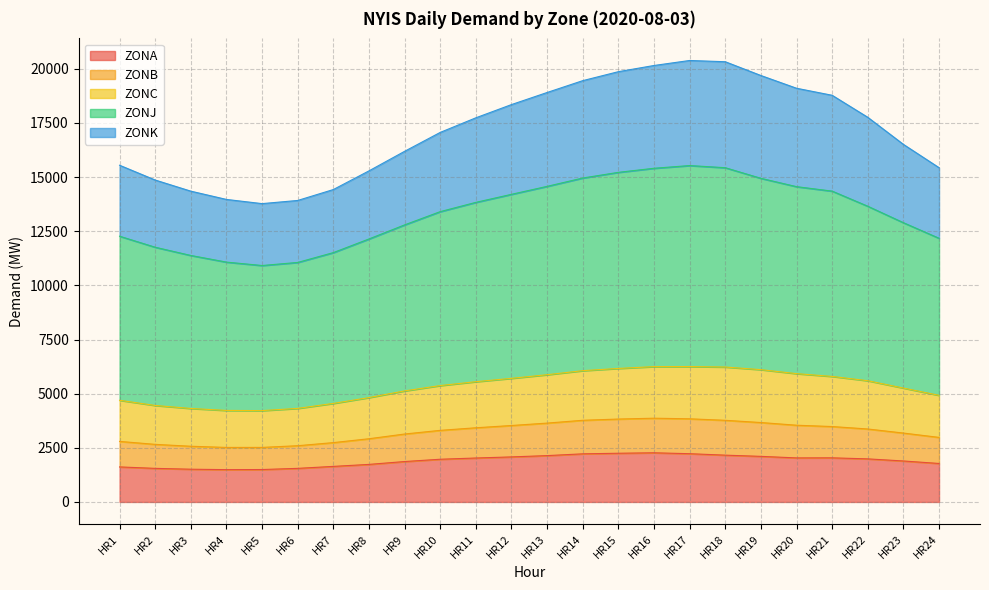

True or false: ZONJ and ZONB intersect in this chart.

False